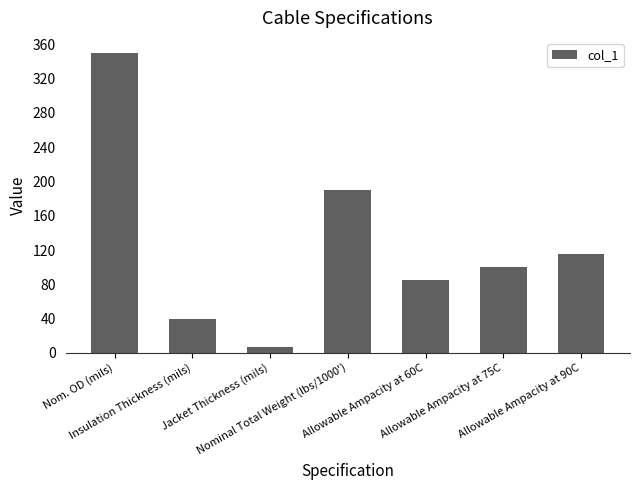

Which has a higher value, Allowable Ampacity at 60C or Jacket Thickness (mils)?

Allowable Ampacity at 60C